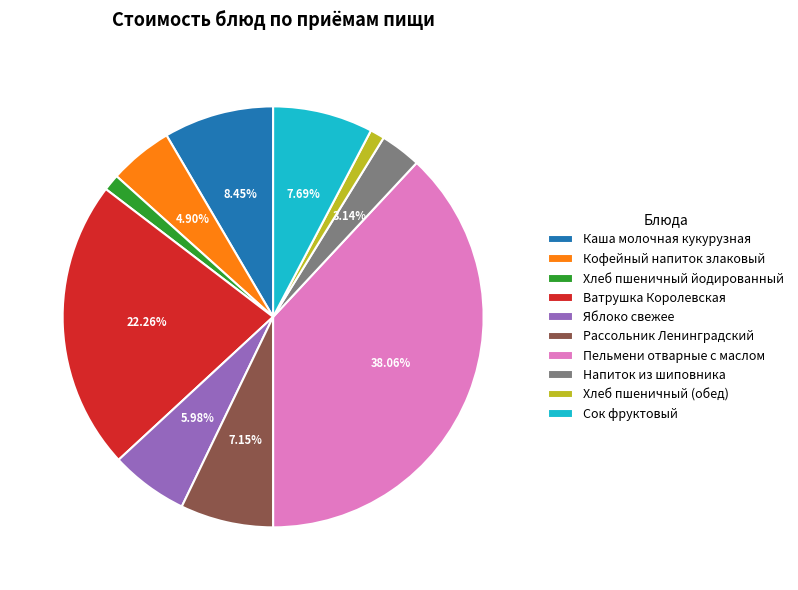

To the nearest percent, what is the difference between the Яблоко свежее and Рассольник Ленинградский slice percentages?

1%